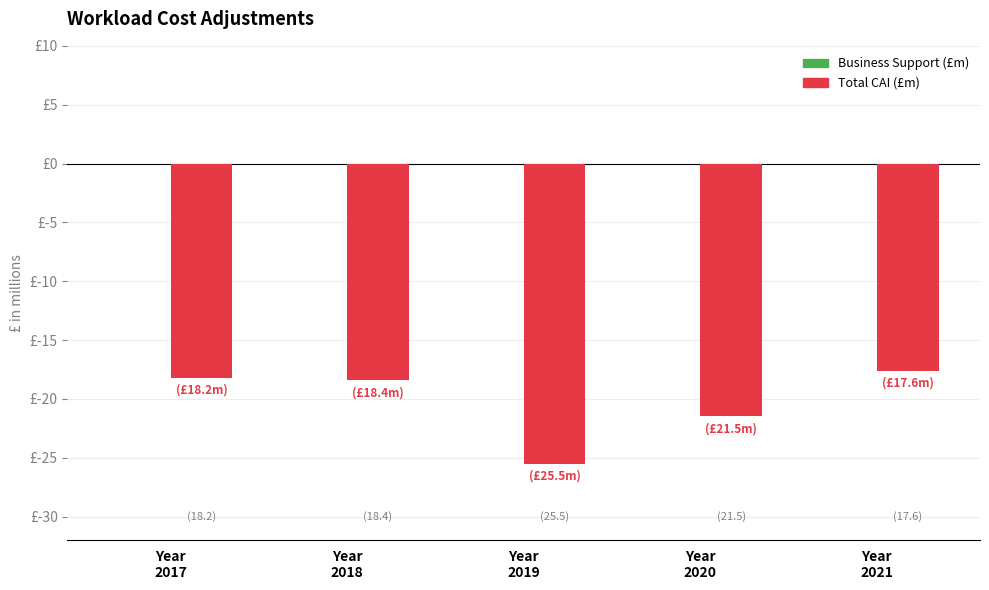

Does the chart contain any negative values?

Yes